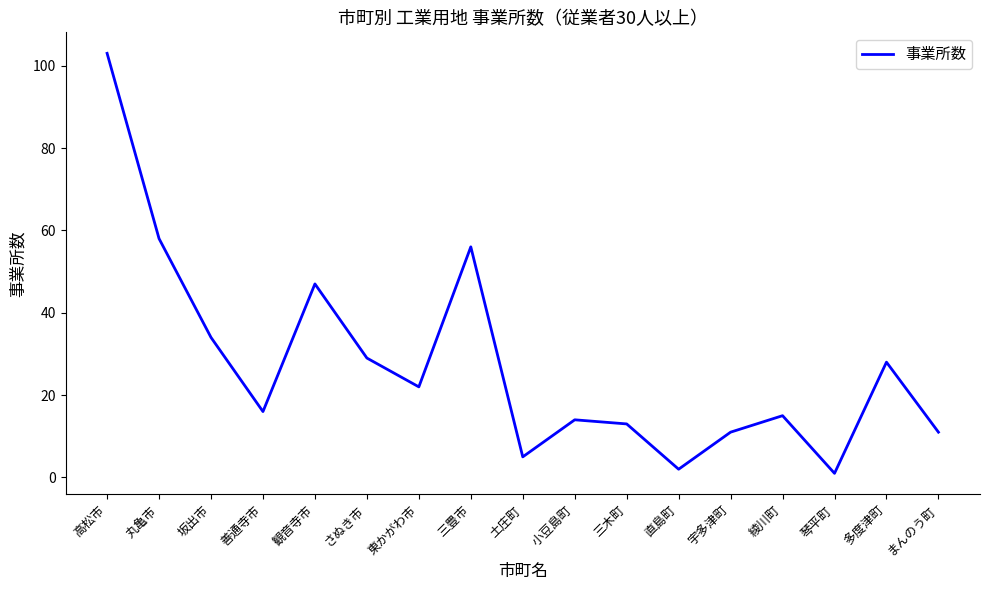

At which category does the chart reach its minimum across all series?

琴平町